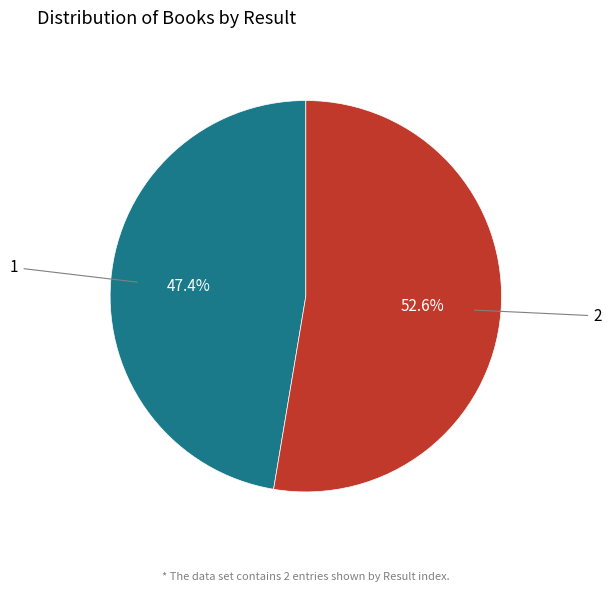

Is there any slice that represents more than half of the pie?

Yes